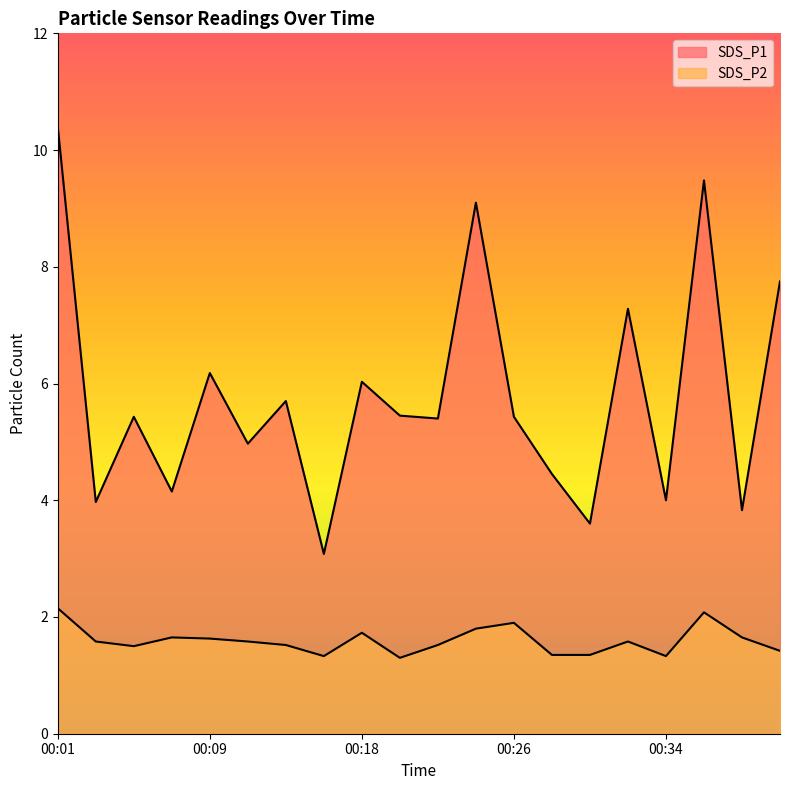

What is the difference between the highest and lowest values at 00:34?

2.7